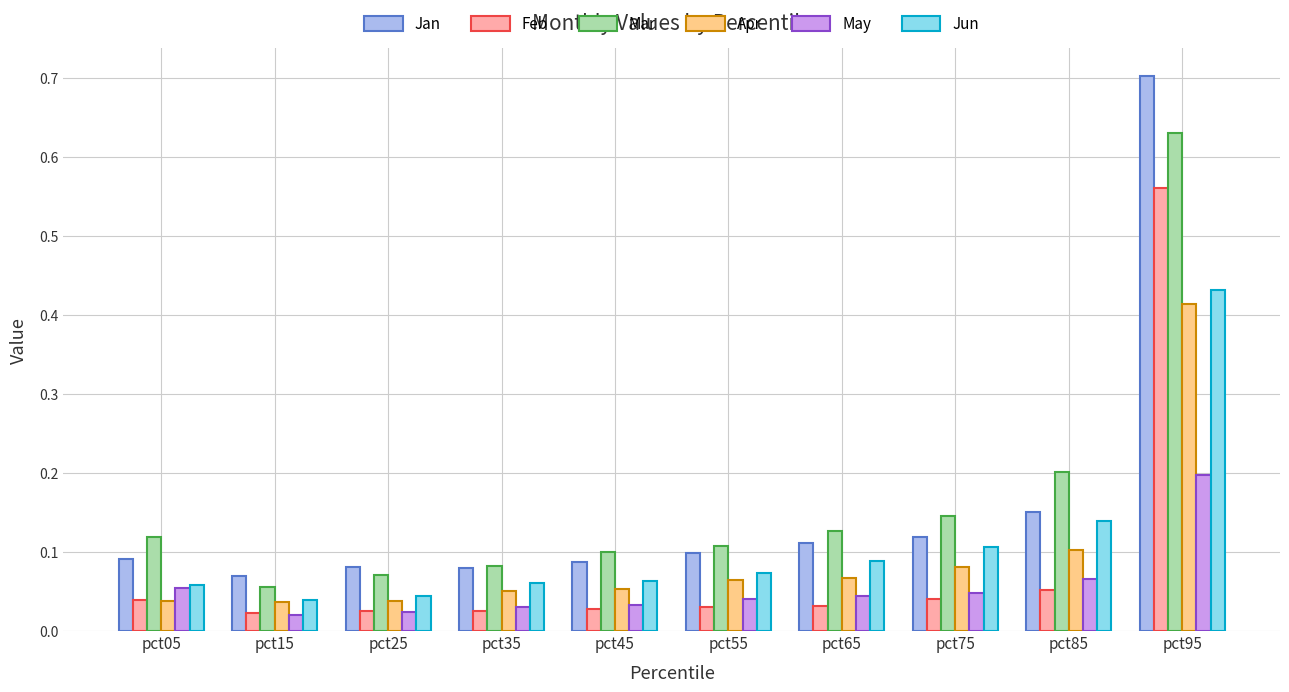

Is the value of Jun at pct35 greater than the value of Mar at pct45?

No